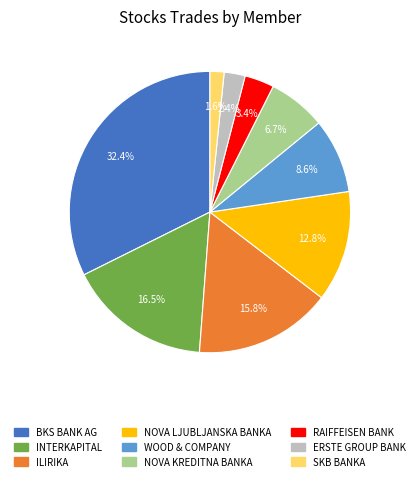

How many segments does this pie chart have?

9